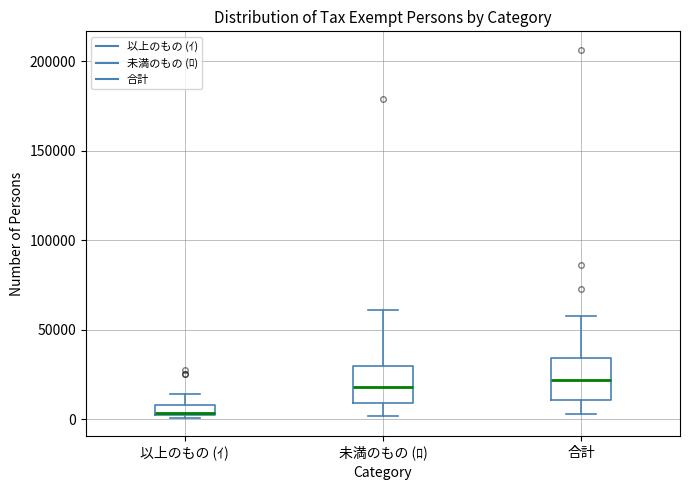

Which box's median line is the lowest?

以上のもの (ｲ)